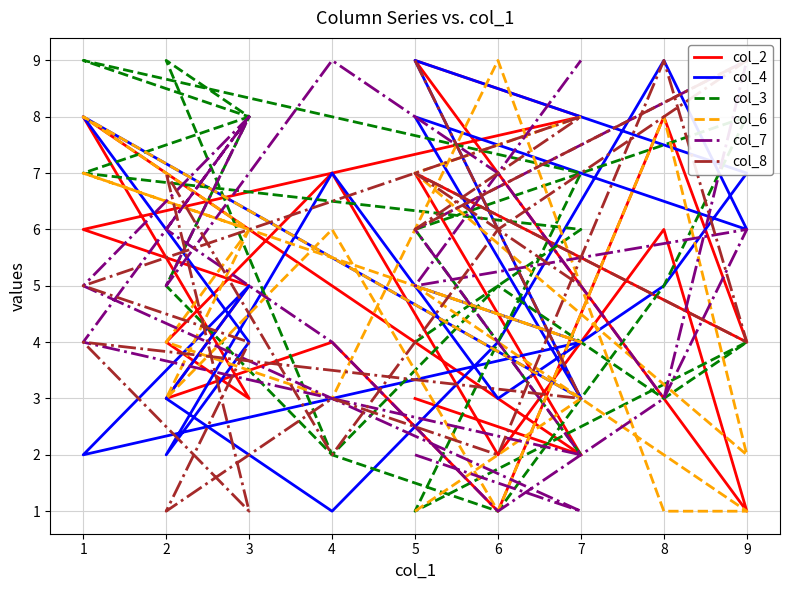

Does the chart have visible grid lines?

Yes